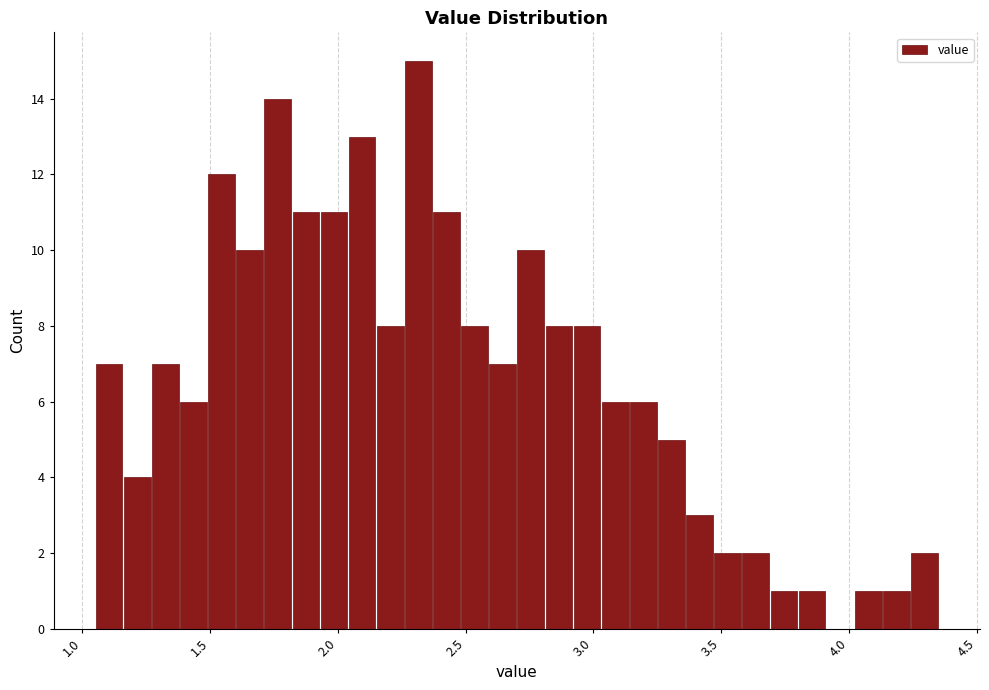

Read against the x-axis, roughly where is the centre of the tallest bar?

2.30